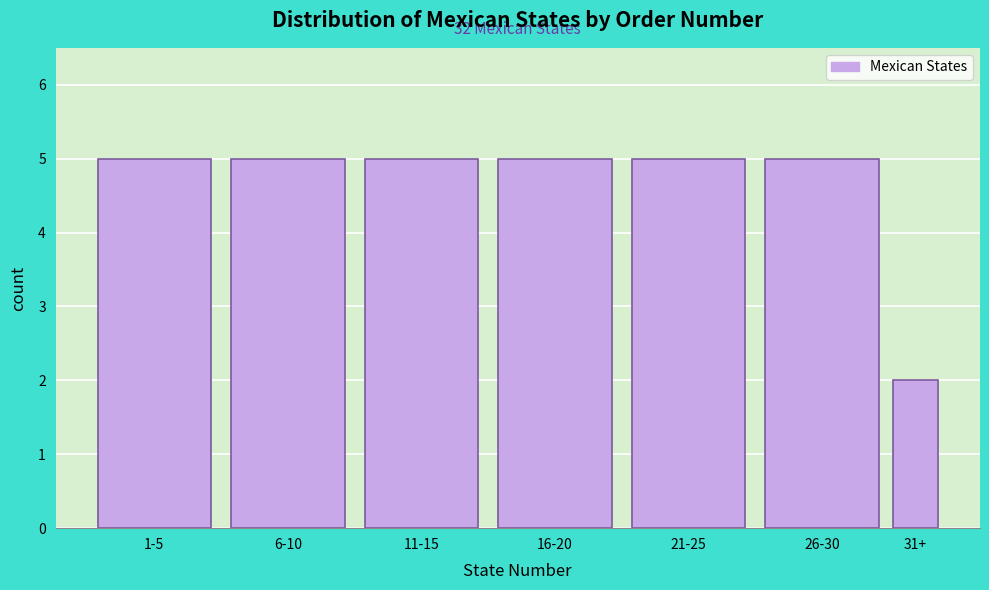

Reading right to left, transcribe all the data shown in this chart.

2	5	5	5	5	5	5